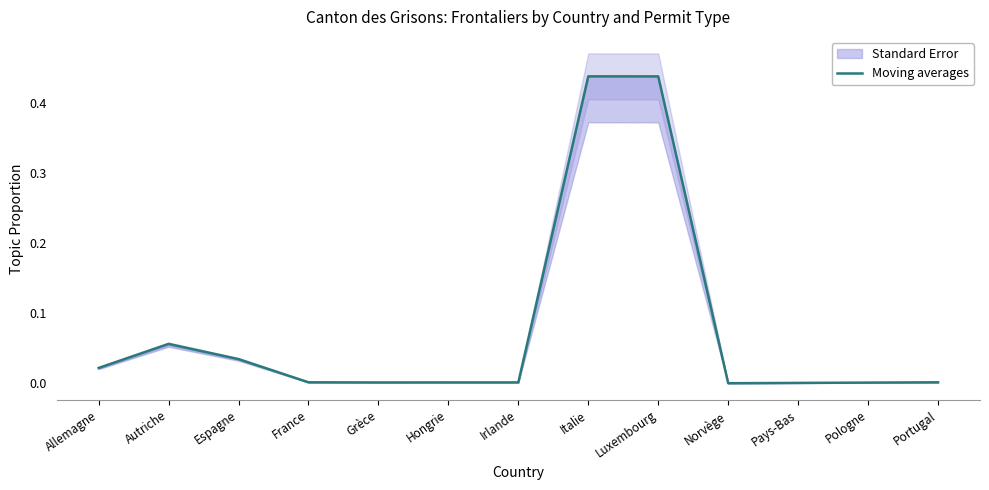

Is this an area chart (filled region under the line)?

No